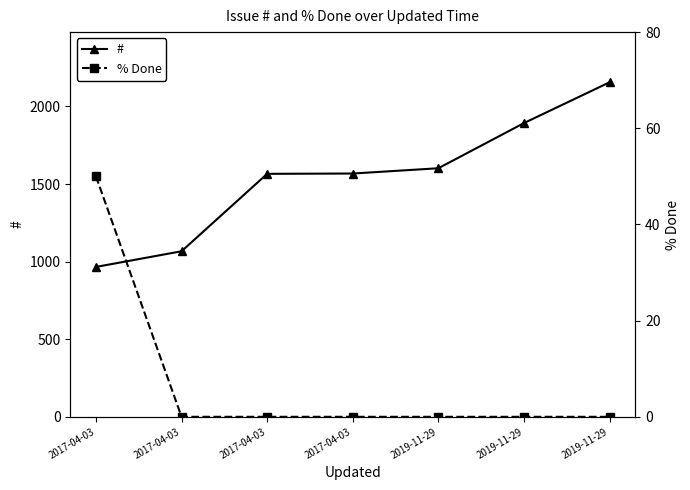

At which label does # reach its minimum?

2017-04-03